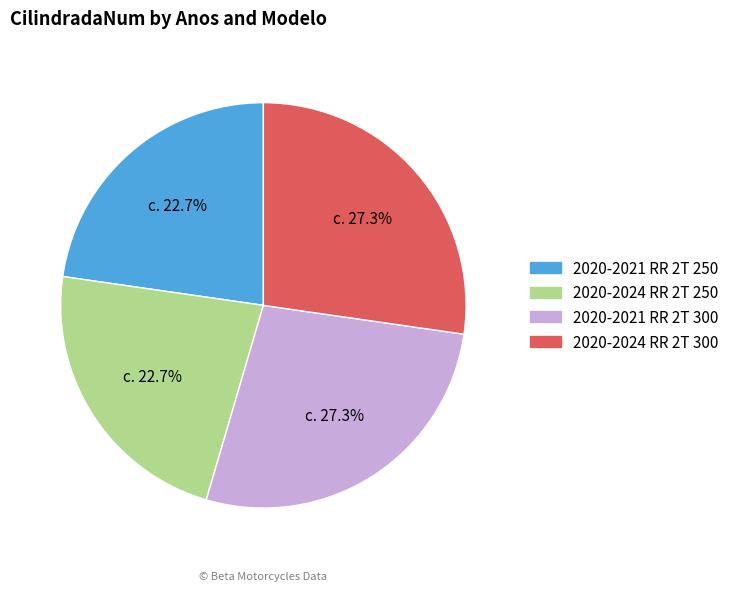

Between 2020-2024 RR 2T 250 and 2020-2021 RR 2T 300, which is larger?

2020-2021 RR 2T 300